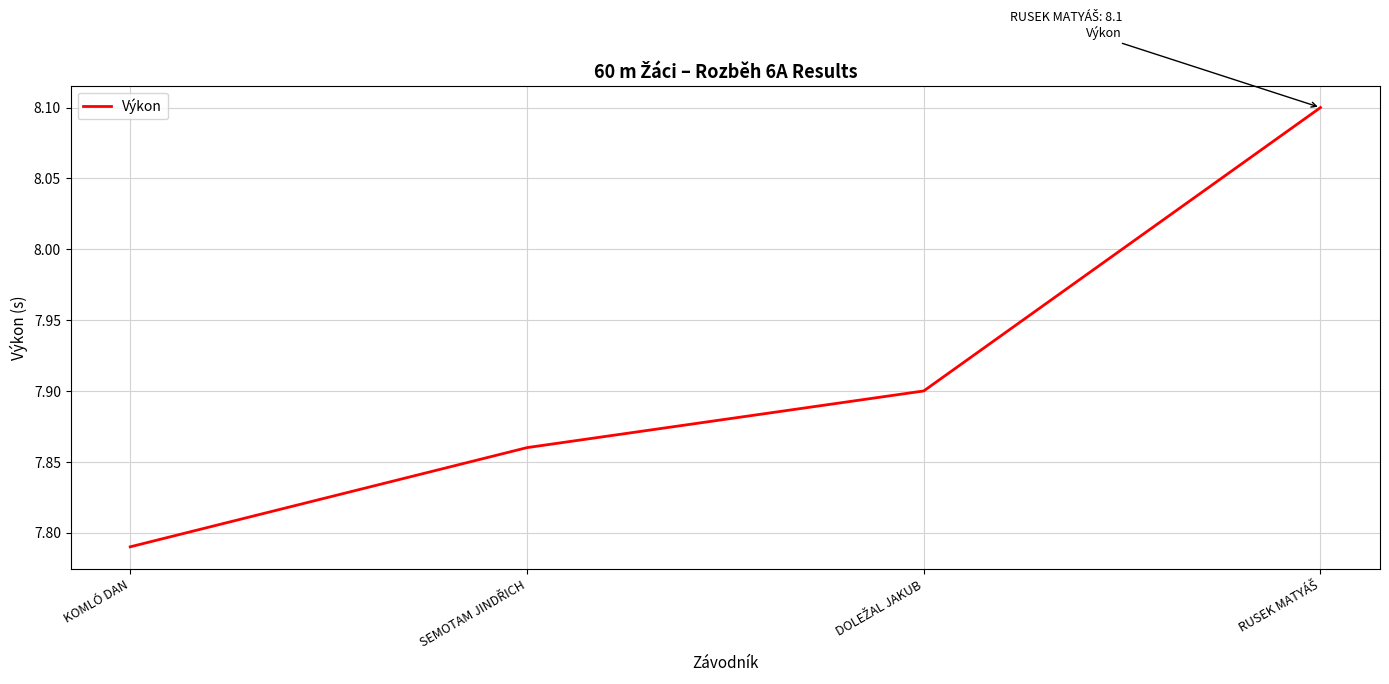

What is the difference between the second highest and minimum values?

0.1